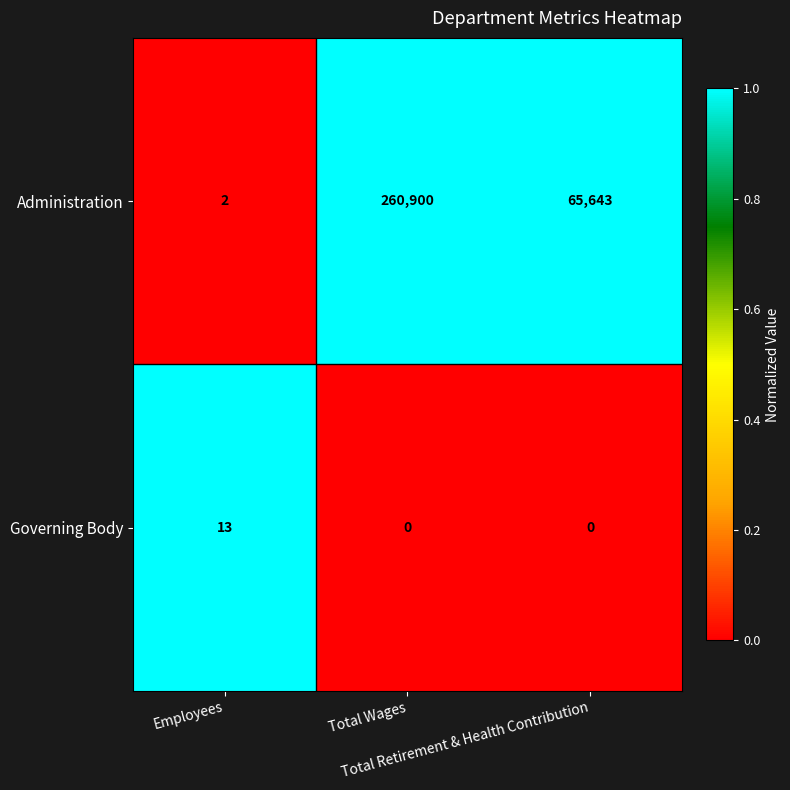

What is the sum of all Administration values?

326545